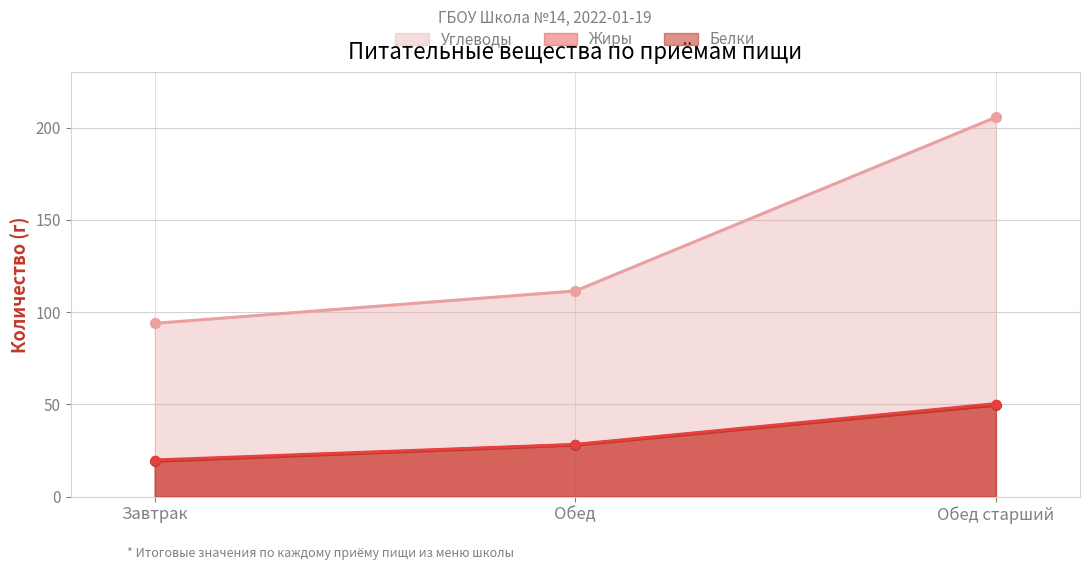

How many lines are shown in the chart?

3